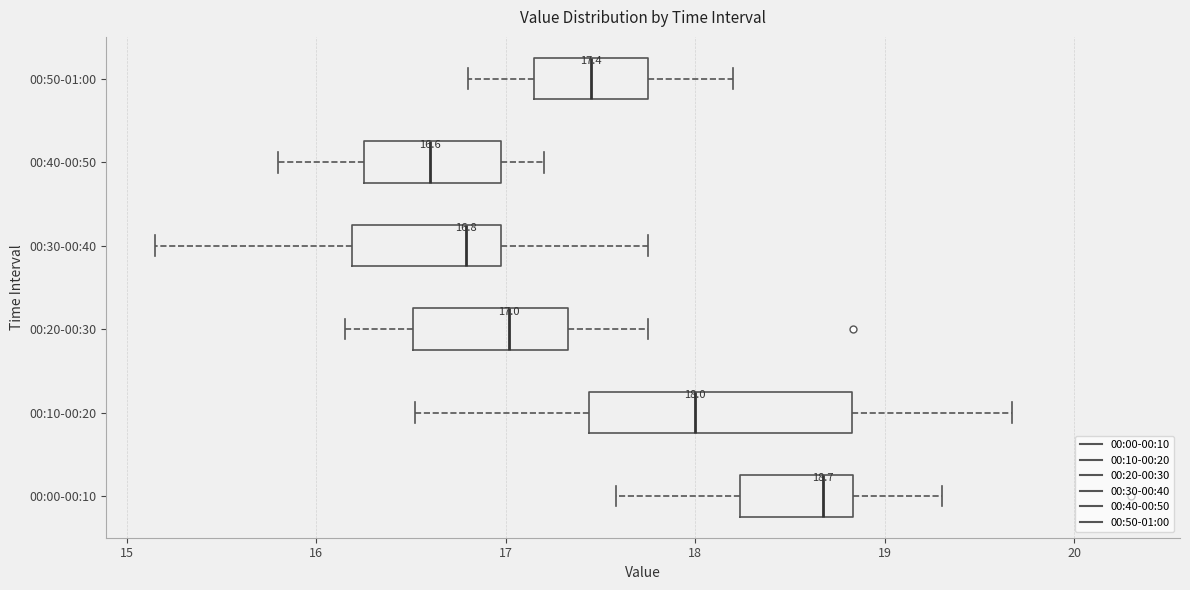

Comparing the boxes themselves (not the whiskers), which one is the widest?

00:10-00:20